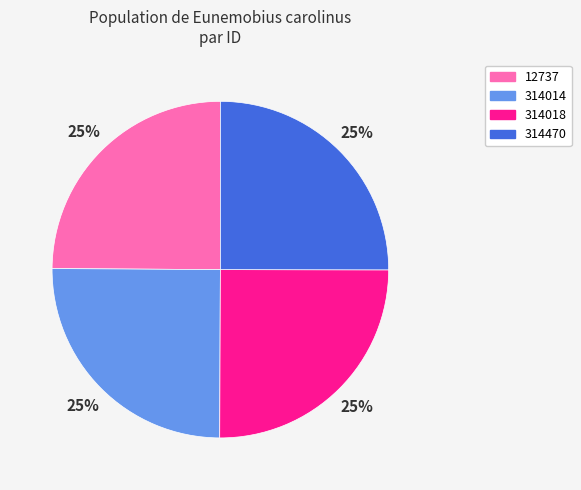

Is it true that 314470 is 30% of the pie?

False